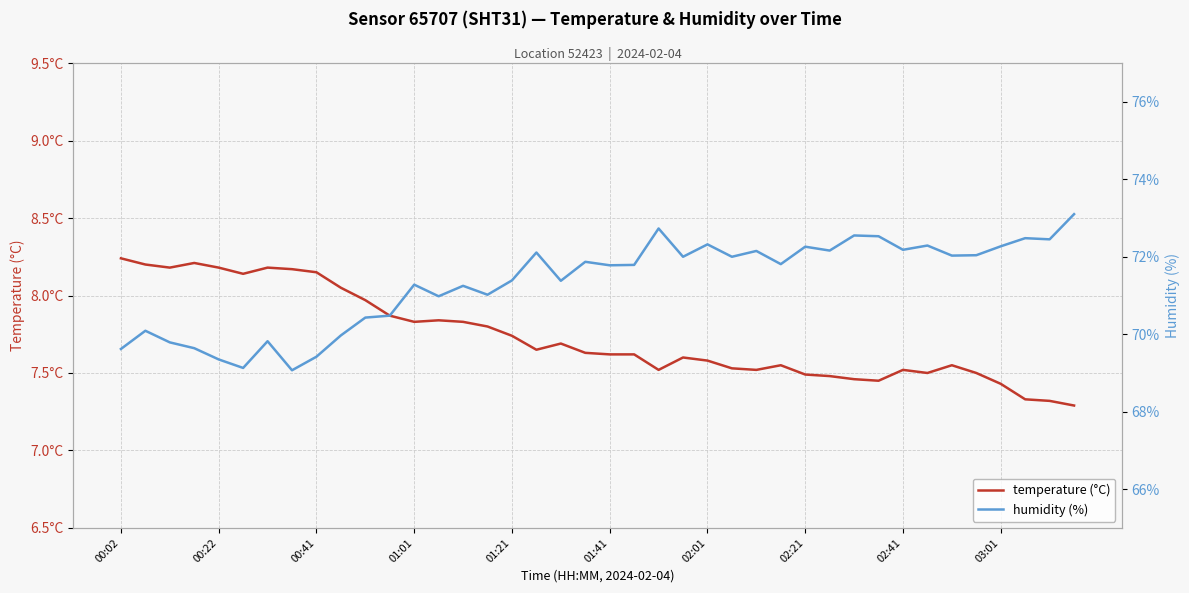

Which category has the highest value in the humidity (%) series?

39